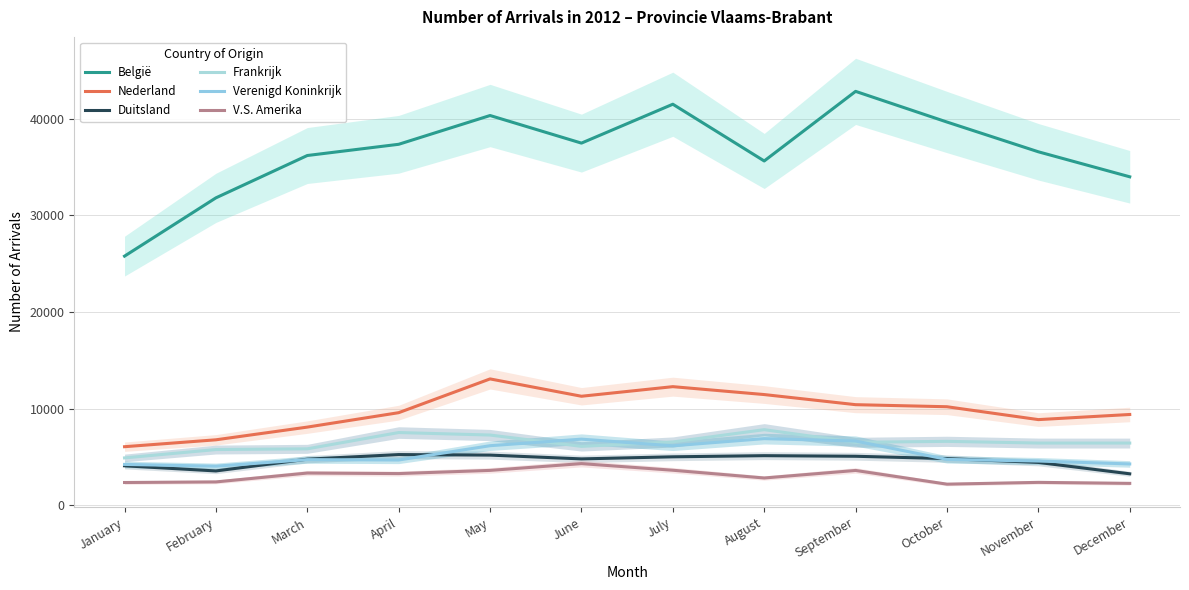

Reading right to left, what are all the values shown in this chart?

België: December=34006	November=36596	October=39678	September=42855	August=35645	July=41523	June=37495	May=40354	April=37373	March=36211	February=31826	January=25789
Nederland: December=9387	November=8856	October=10189	September=10403	August=11451	July=12269	June=11275	May=13071	April=9574	March=8080	February=6764	January=6050
Duitsland: December=3242	November=4421	October=4818	September=5059	August=5121	July=5002	June=4787	May=5180	April=5234	March=4757	February=3539	January=4072
Frankrijk: December=6426	November=6427	October=6605	September=6503	August=7814	July=6540	June=6085	May=7258	April=7516	March=5829	February=5755	January=4890
Verenigd Koninkrijk: December=4264	November=4565	October=4732	September=6638	August=6886	July=6142	June=6832	May=6153	April=4672	March=4712	February=4031	January=4215
V.S. Amerika: December=2252	November=2355	October=2170	September=3590	August=2809	July=3612	June=4298	May=3596	April=3266	March=3322	February=2402	January=2341